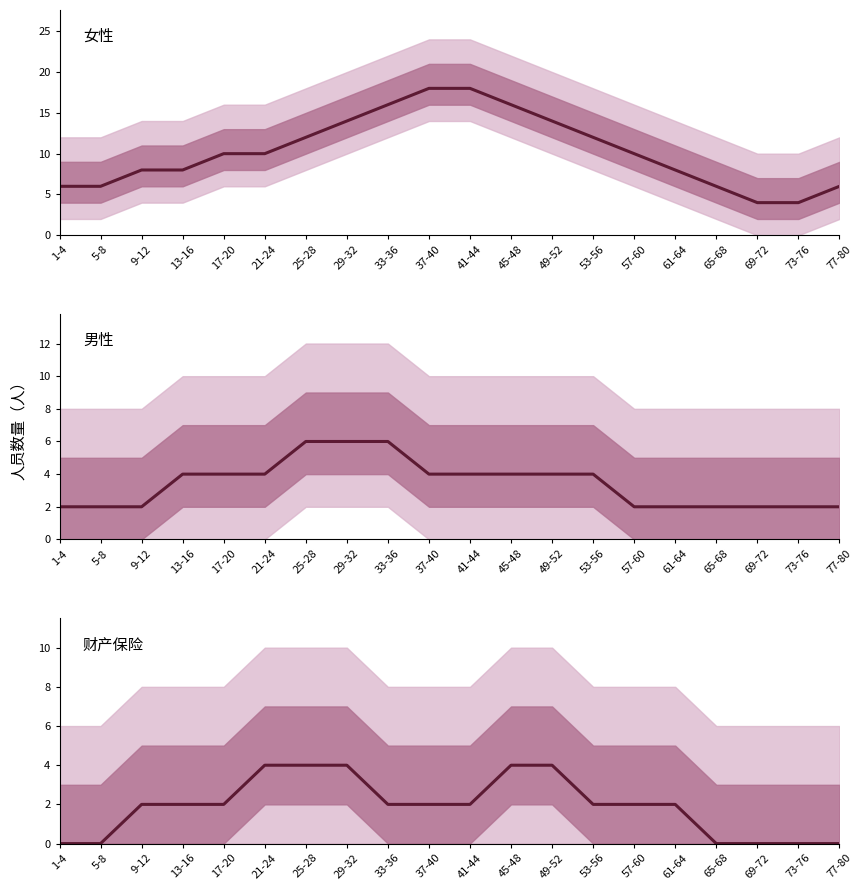

Rank the series at 69-72 from lowest to highest value.

财产保险, 男性, 女性